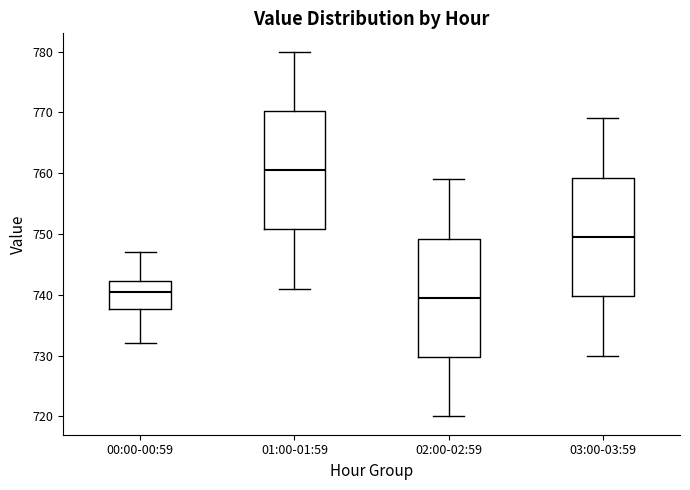

Reading left to right, transcribe this box plot: for each box, give where its median line is, the range the box spans, and where its two whiskers end, as read against the y-axis. The values are not printed on the chart, so give them approximately, as read against the axis.

00:00-00:59: median 741, box 738 to 742, whiskers 732 to 747
01:00-01:59: median 761, box 751 to 770, whiskers 741 to 780
02:00-02:59: median 740, box 730 to 749, whiskers 720 to 759
03:00-03:59: median 750, box 740 to 759, whiskers 730 to 769